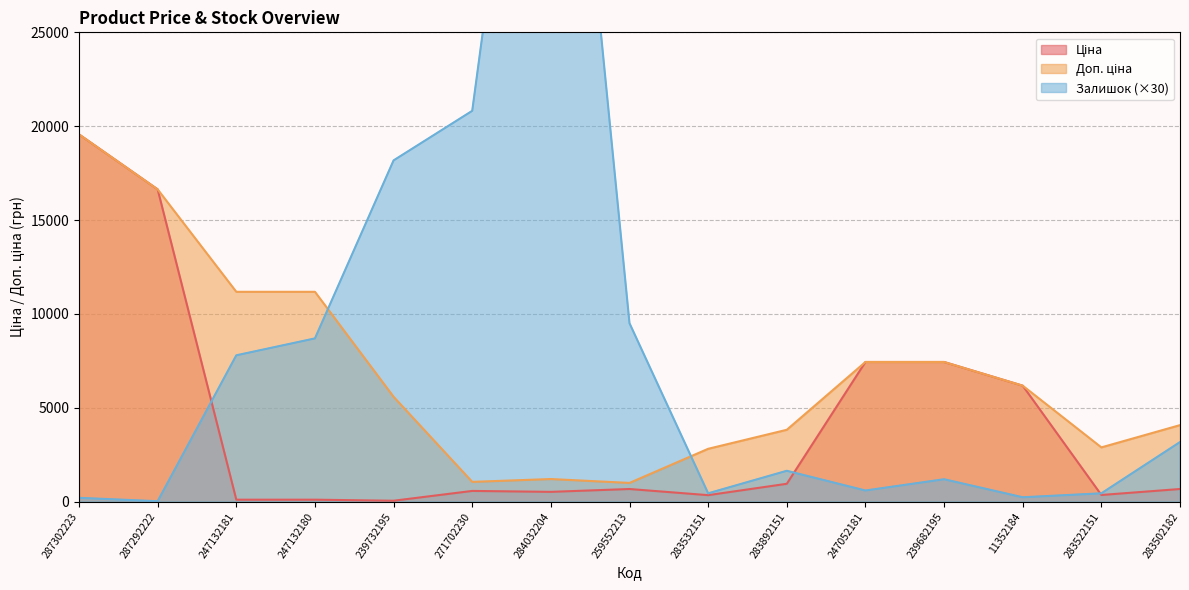

What is the difference between the highest and lowest values at 247132180?

11070.2